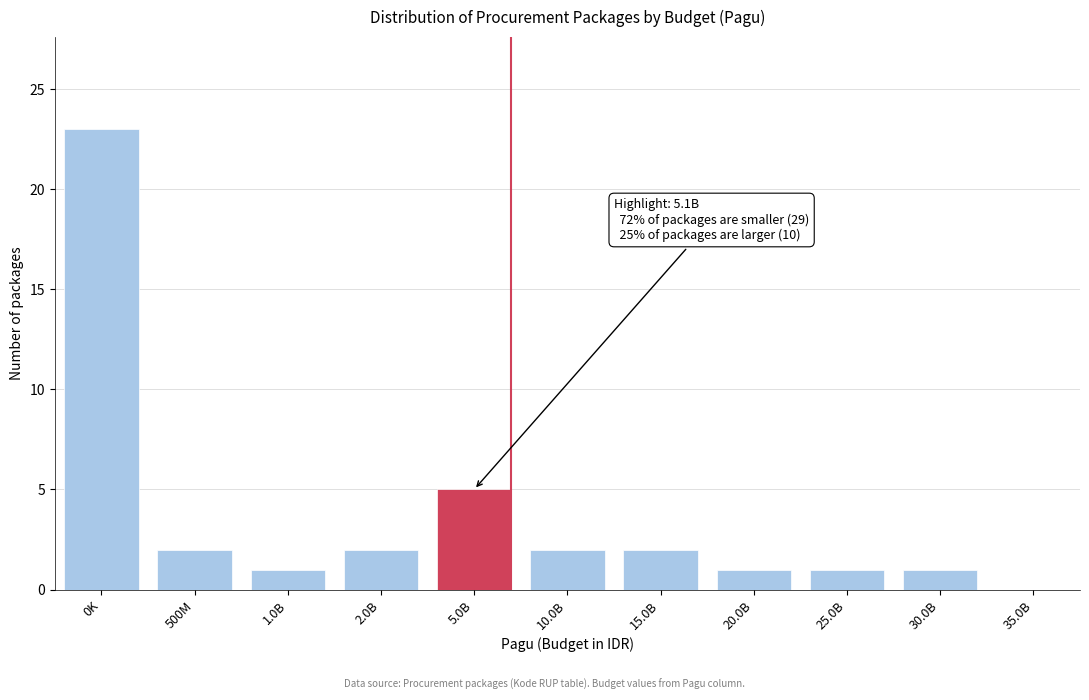

Reading left to right, transcribe all the data shown in this chart.

0K=23	500M=2	1.0B=1	2.0B=2	5.0B=5	10.0B=2	15.0B=2	20.0B=1	25.0B=1	30.0B=1	35.0B=0